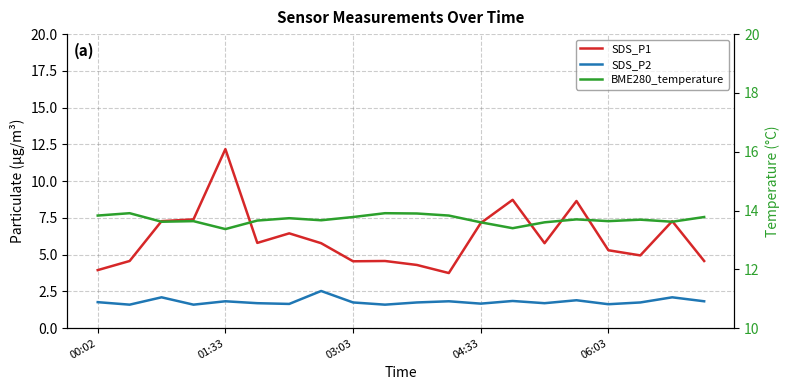

Reading left to right, transcribe all the data shown in this chart.

SDS_P1: 4.0	4.6	7.3	7.4	12.2	5.8	6.5	5.8	4.5	4.6	4.3	3.8	7.2	8.7	5.8	8.7	5.3	5.0	7.3	4.6
SDS_P2: 1.8	1.6	2.1	1.6	1.8	1.7	1.6	2.5	1.8	1.6	1.8	1.8	1.7	1.9	1.7	1.9	1.6	1.8	2.1	1.8
BME280_temperature: 13.8	13.9	13.6	13.6	13.4	13.7	13.7	13.7	13.8	13.9	13.9	13.8	13.6	13.4	13.6	13.7	13.6	13.7	13.6	13.8